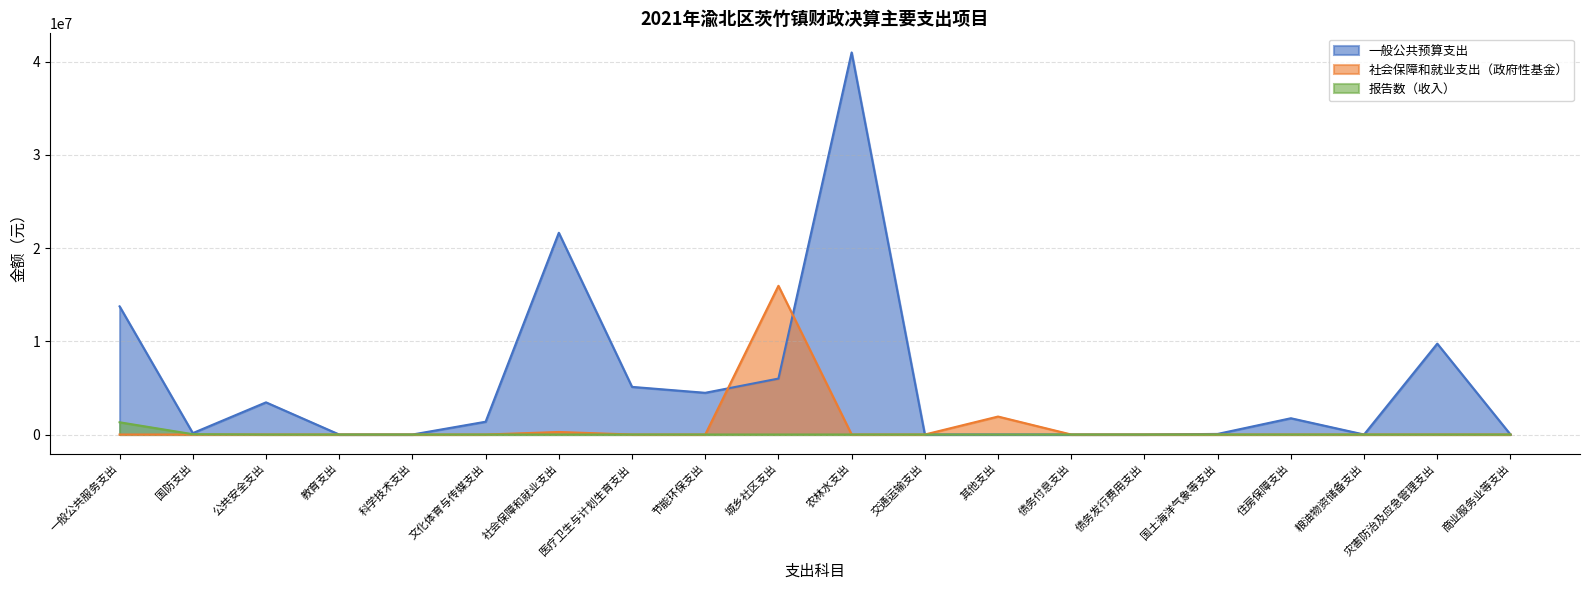

At which category is the sum across all series the highest?

农林水支出